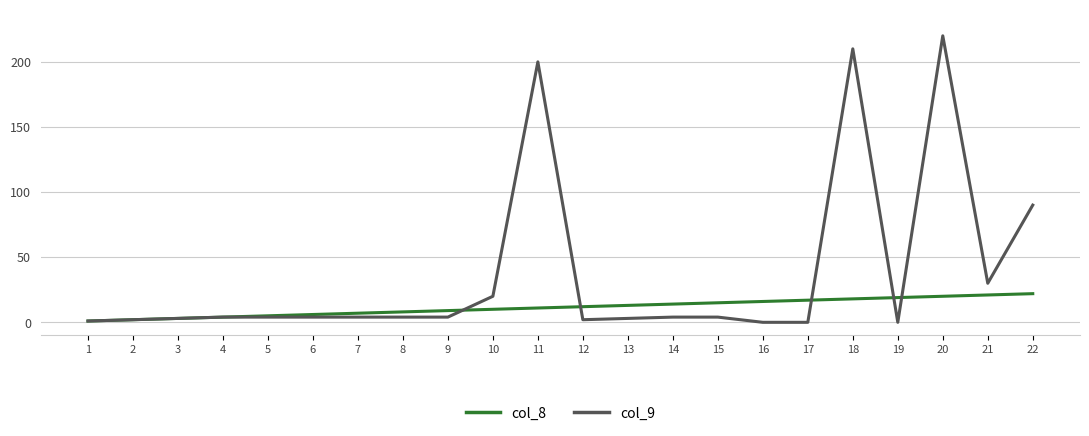

True or false: col_8 and col_9 cross at least once.

True